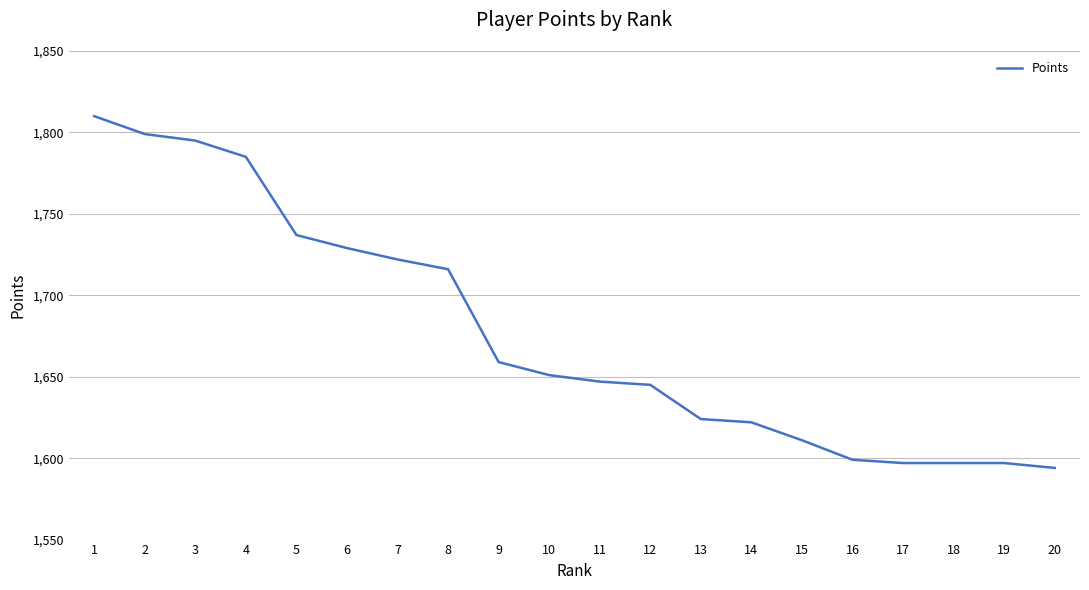

What is the sum of the values at 8 and 4?

3501